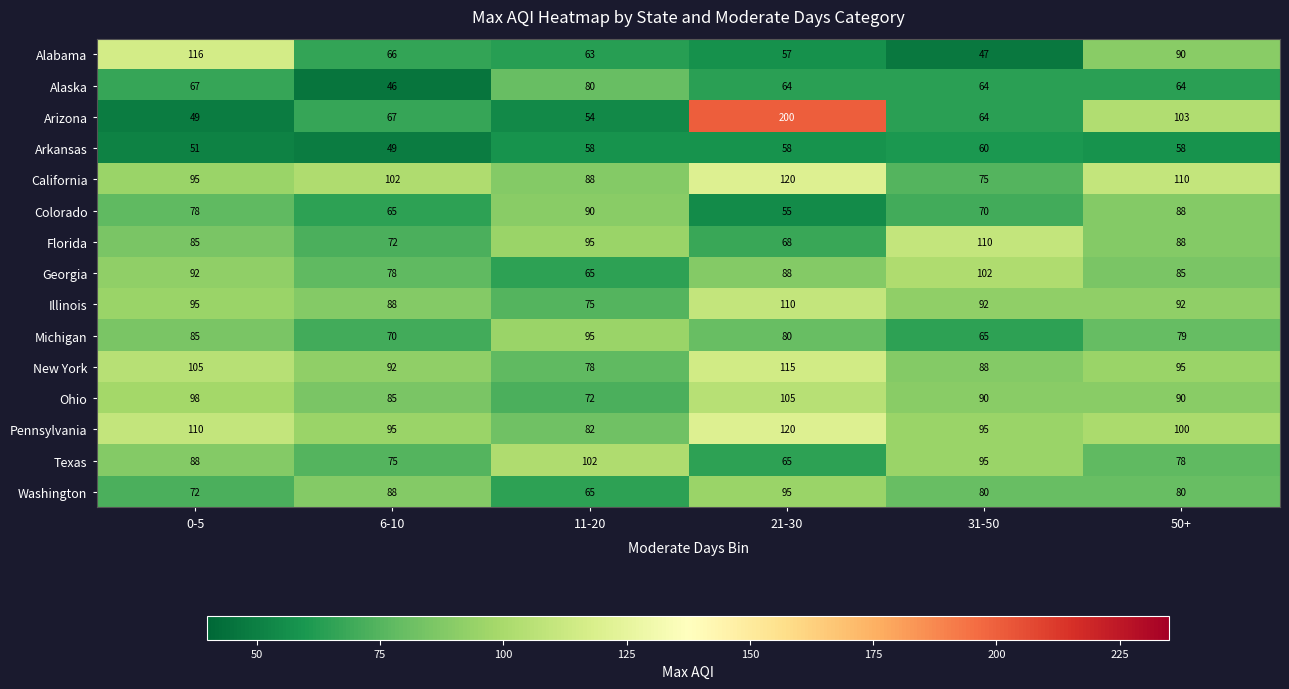

What is the greatest value displayed?

200